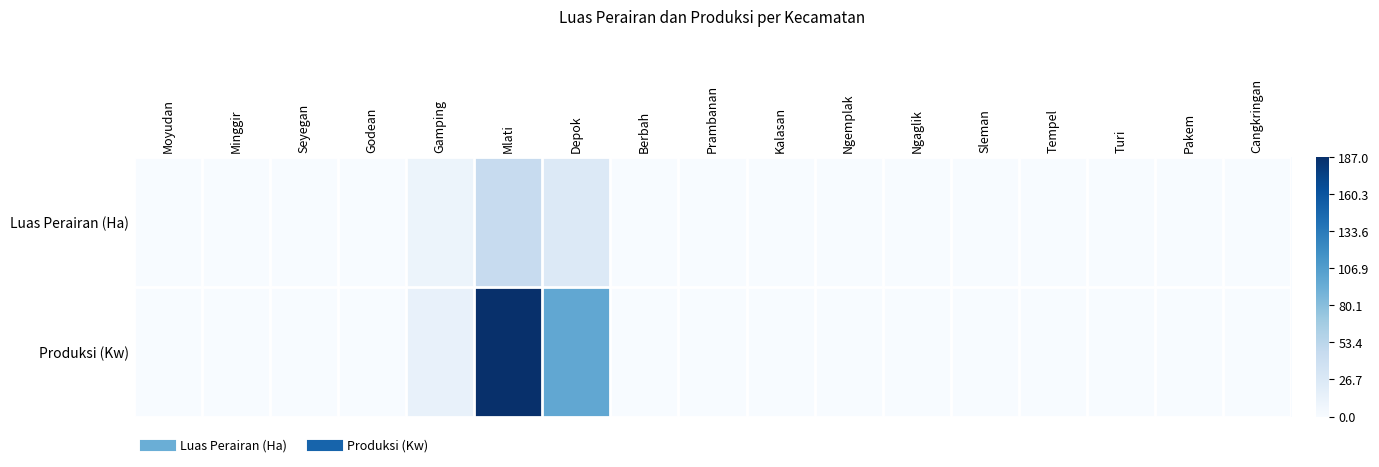

Rank the series by their maximum value, from lowest to highest.

Luas Perairan (Ha), Produksi (Kw)